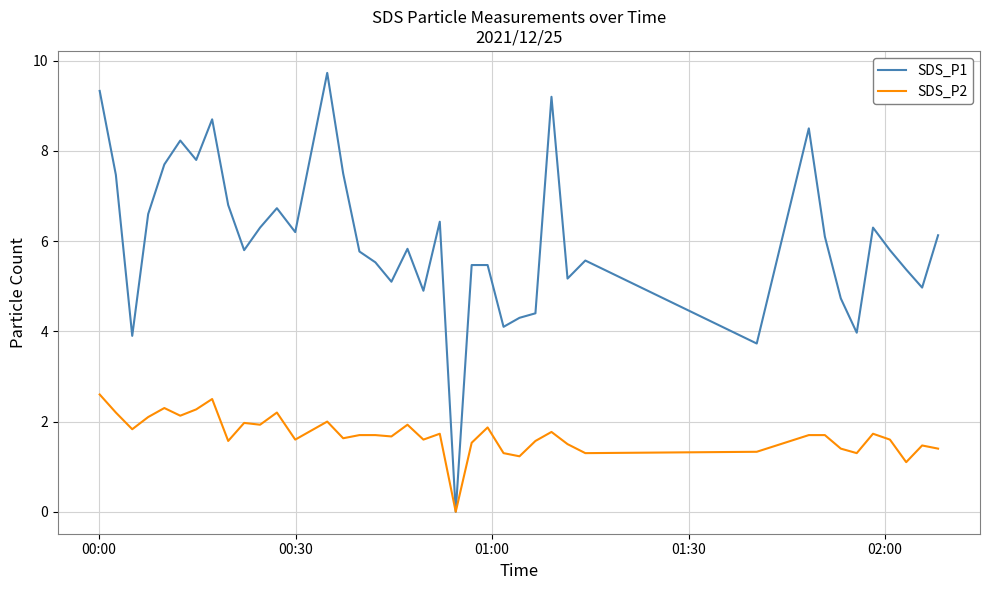

List the series in order of their peak value, lowest first.

SDS_P2, SDS_P1